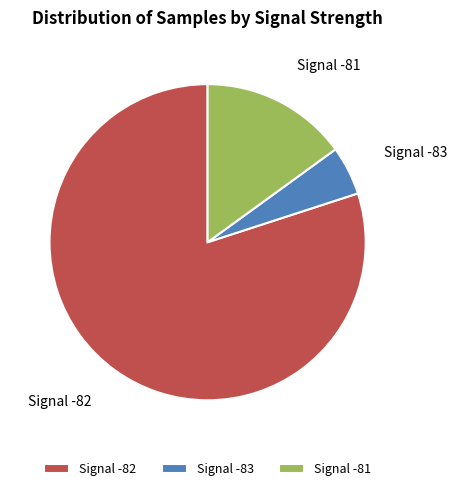

Between Signal -82 and Signal -81, which is larger?

Signal -82